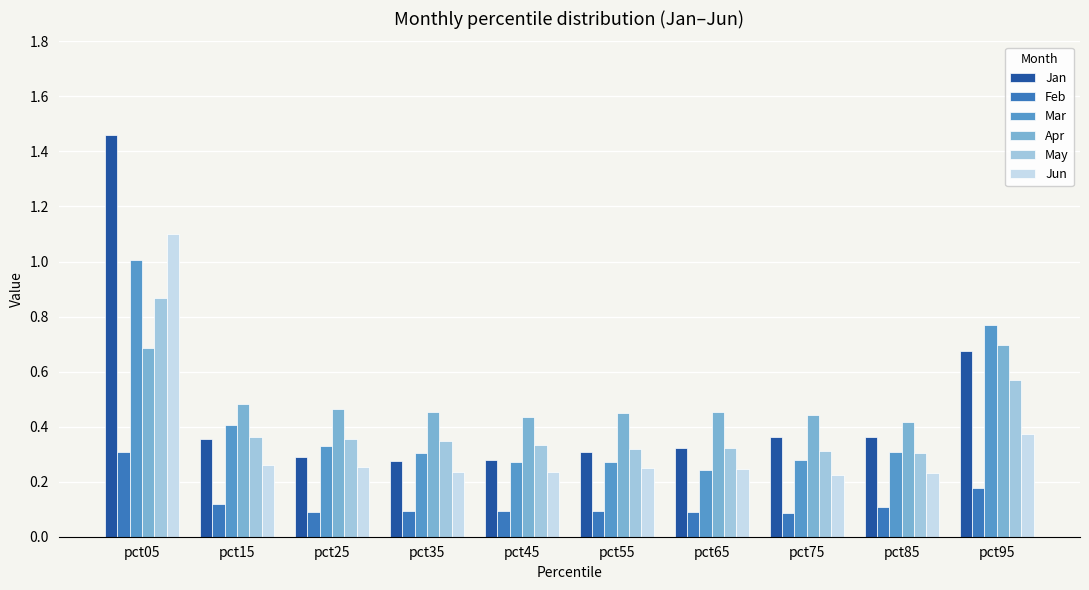

Which series has the largest total across all categories?

Apr